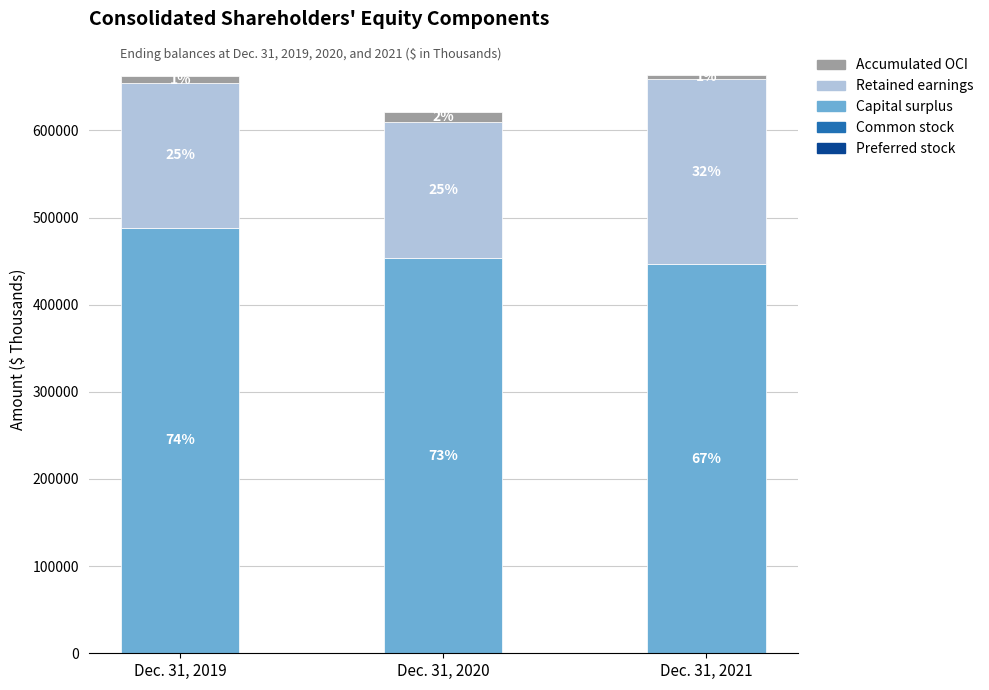

Does the chart contain stacked bars?

Yes